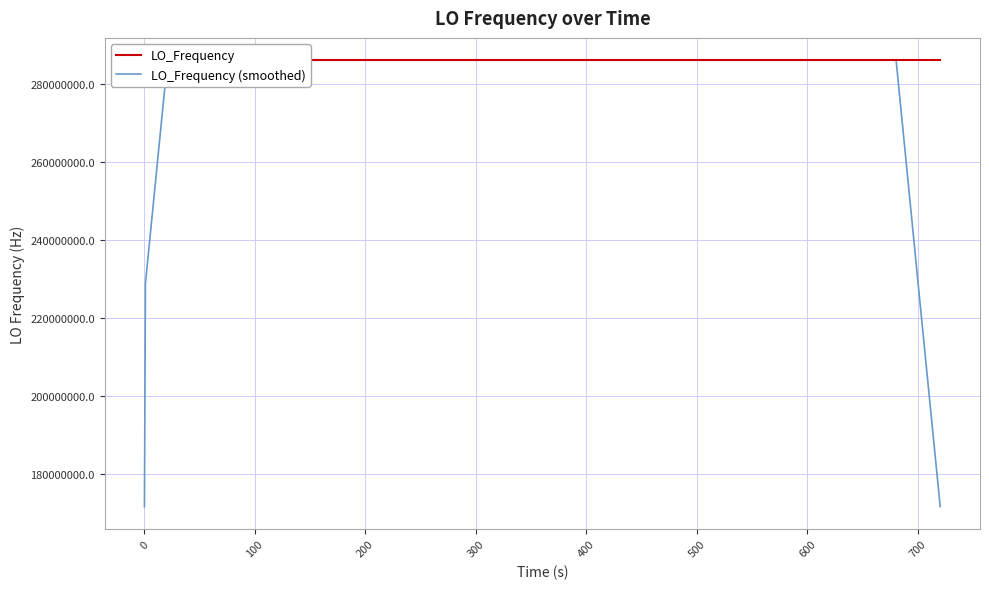

What are all the series names shown in the legend?

LO_Frequency, LO_Frequency (smoothed)